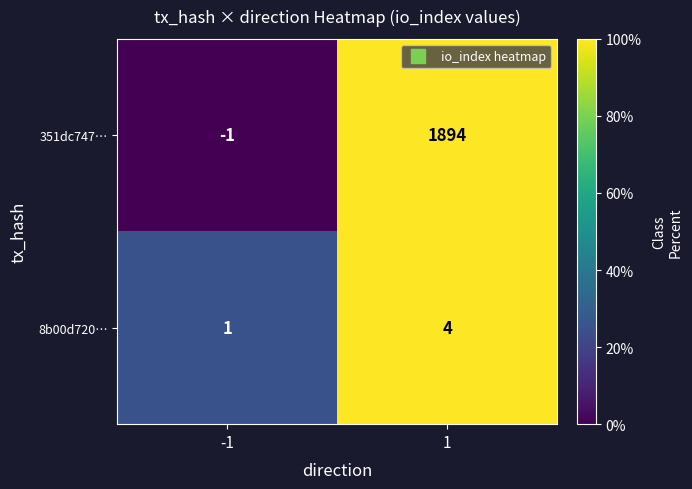

Reading left to right, transcribe all the data shown in this chart.

351dc747…: -1=-1	1=1894
8b00d720…: -1=1	1=4